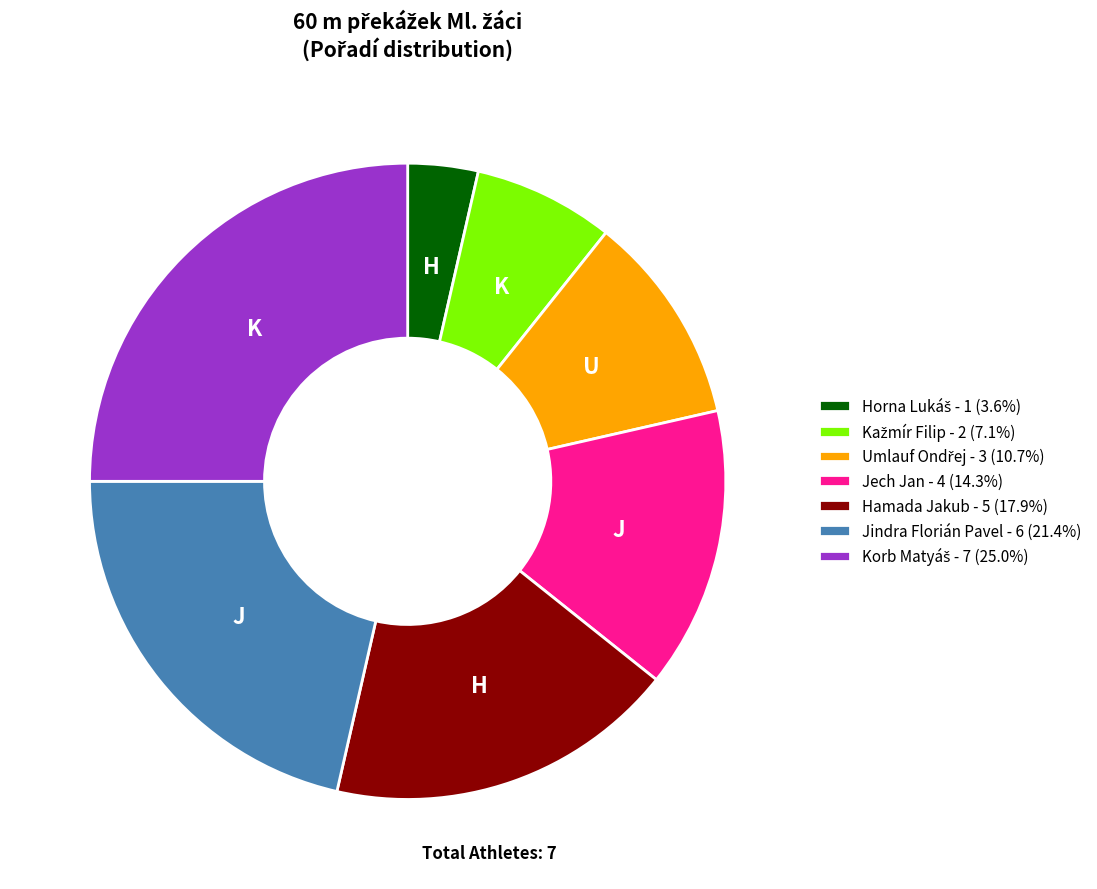

What is the ratio of the value at Jindra Florián Pavel - 6 (21.4%) to the value at Hamada Jakub - 5 (17.9%)?

1.2